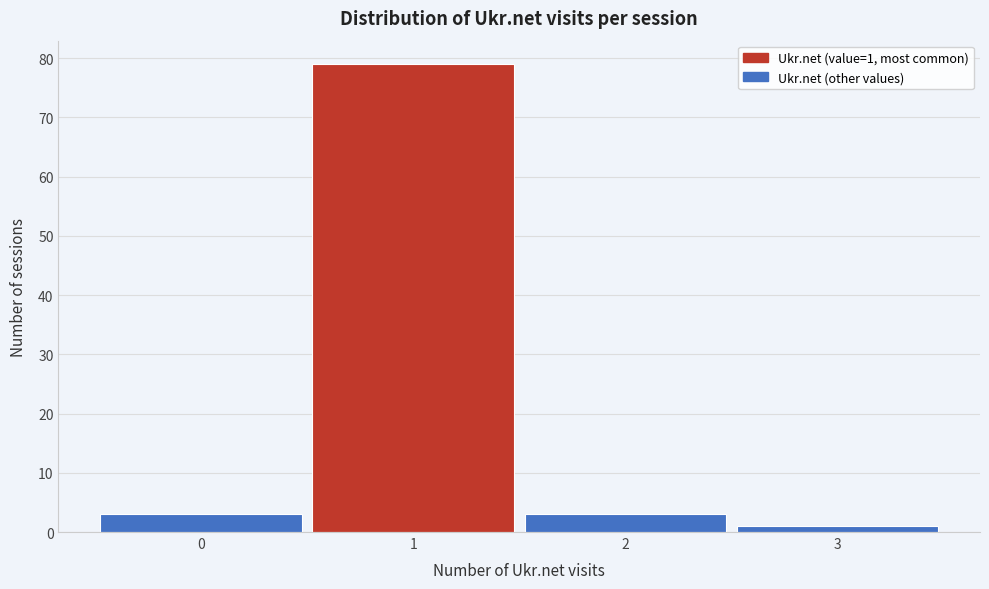

Over which range of the x-axis is the bar tallest?

0.5 to 1.5